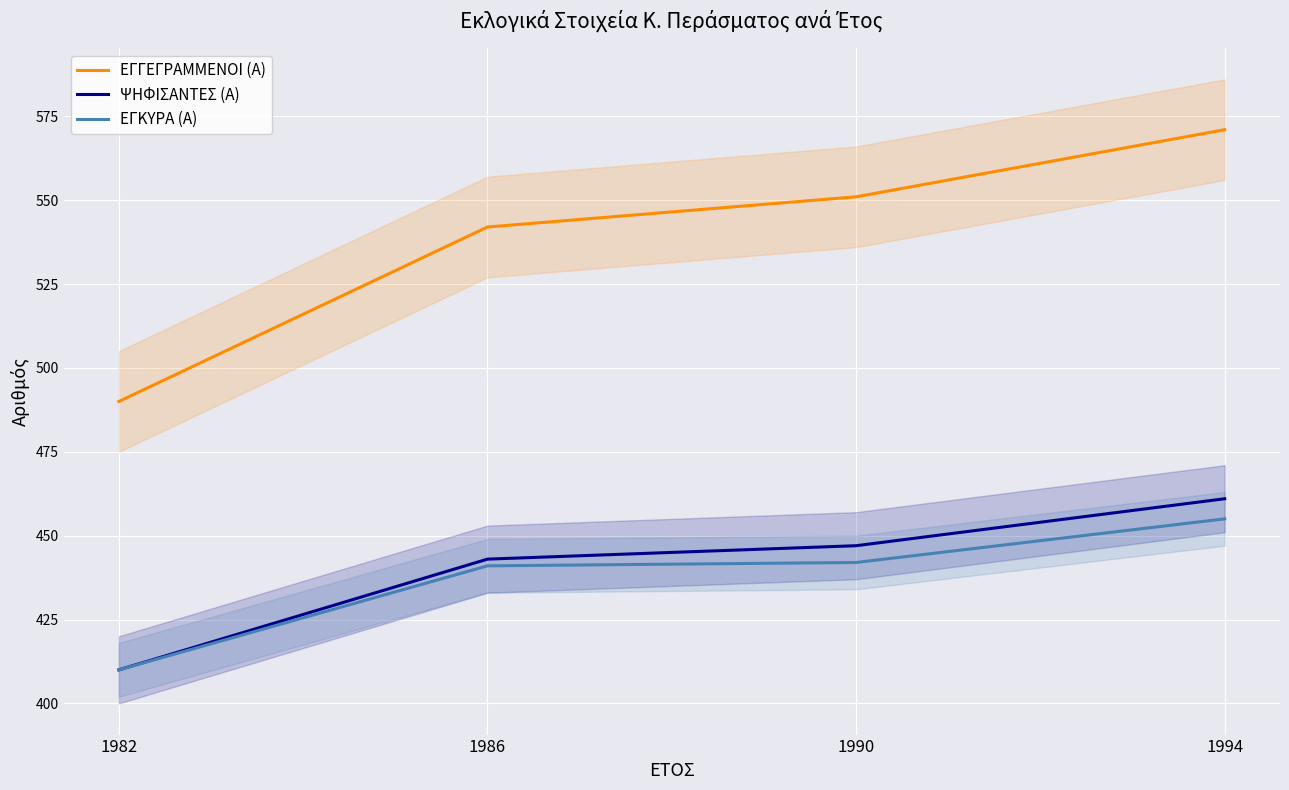

Reading right to left, list all the values displayed in this chart.

ΕΓΓΕΓΡΑΜΜΕΝΟΙ (Α): 571	551	542	490
ΨΗΦΙΣΑΝΤΕΣ (Α): 461	447	443	410
ΕΓΚΥΡΑ (Α): 455	442	441	410